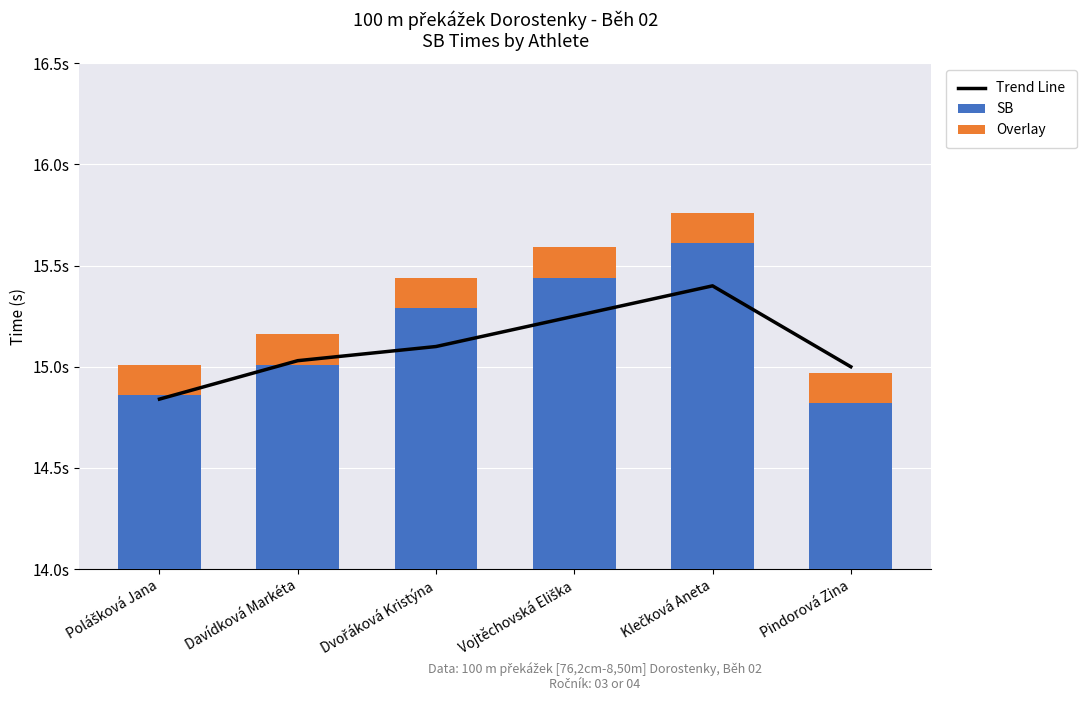

What is the label of the 3rd bar from the left?

Dvořáková Kristýna